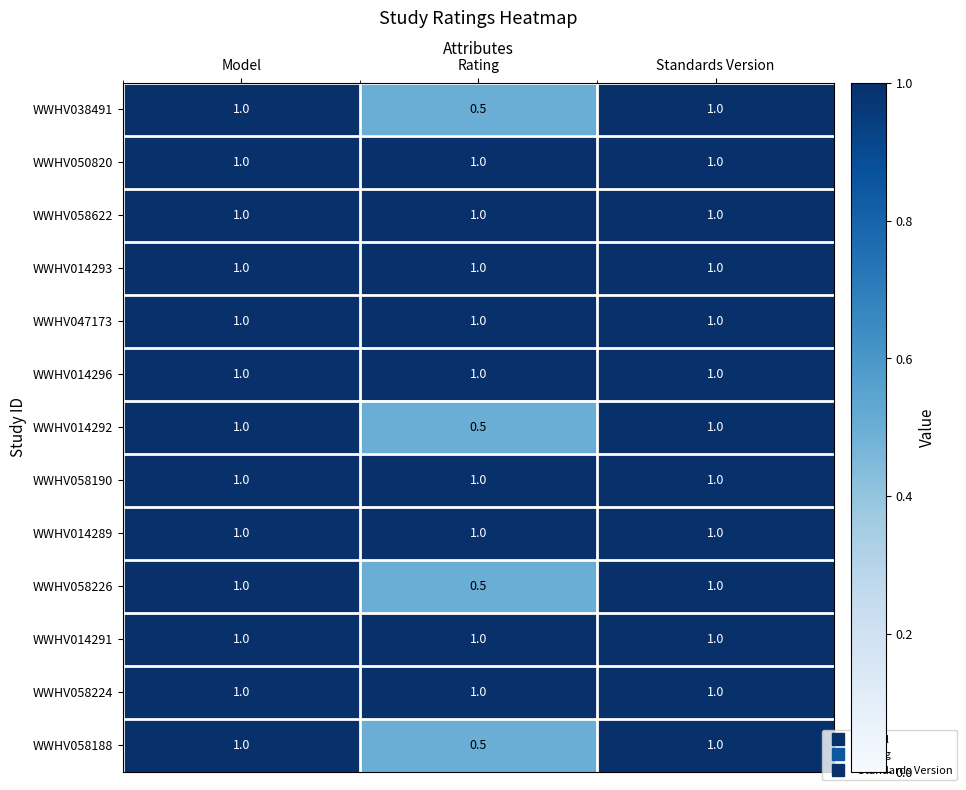

Read the WWHV038491 value at Rating.

0.5